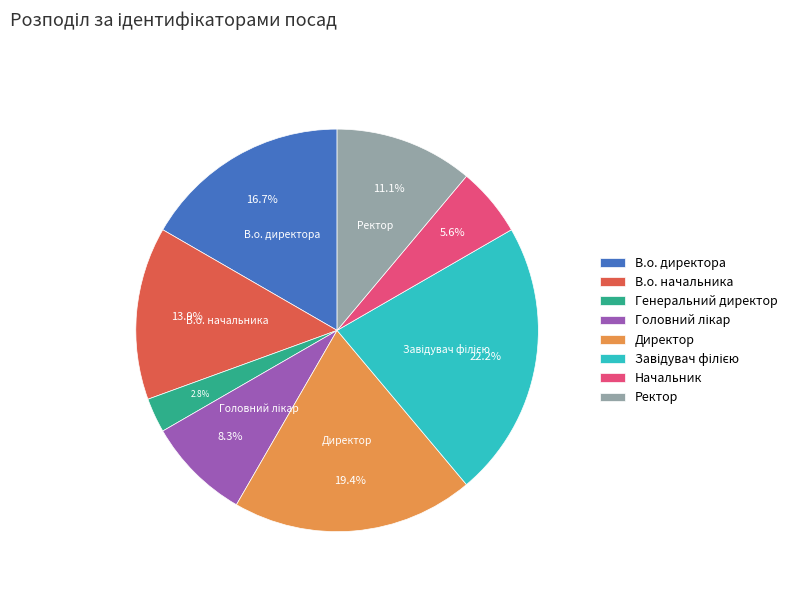

Is the sum of Начальник and Ректор greater than half?

No